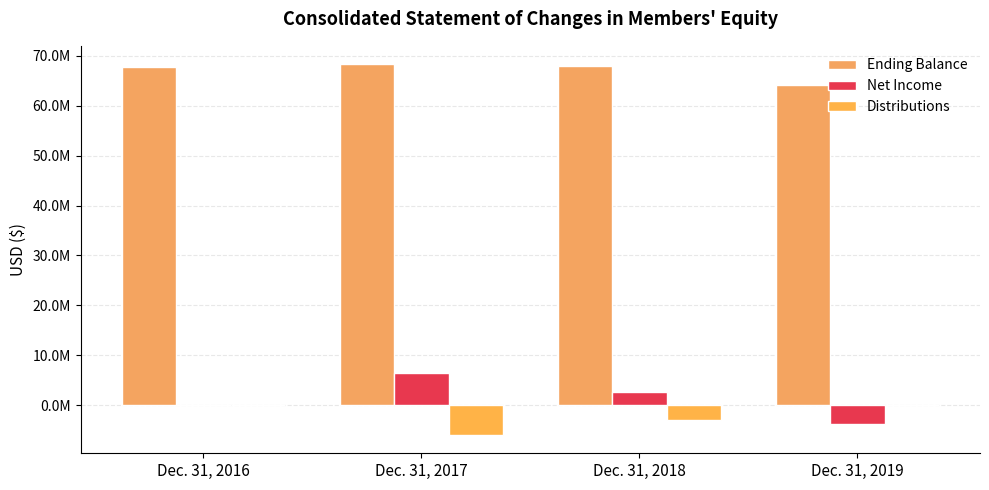

Reading right to left, list all the values displayed in this chart.

Ending Balance: Dec. 31, 2019=64212940	Dec. 31, 2018=68037124	Dec. 31, 2017=68282537	Dec. 31, 2016=67821454
Net Income: Dec. 31, 2019=-3824184	Dec. 31, 2018=2716587	Dec. 31, 2017=6385083	Dec. 31, 2016=0
Distributions: Dec. 31, 2019=0	Dec. 31, 2018=-2962000	Dec. 31, 2017=-5924000	Dec. 31, 2016=0